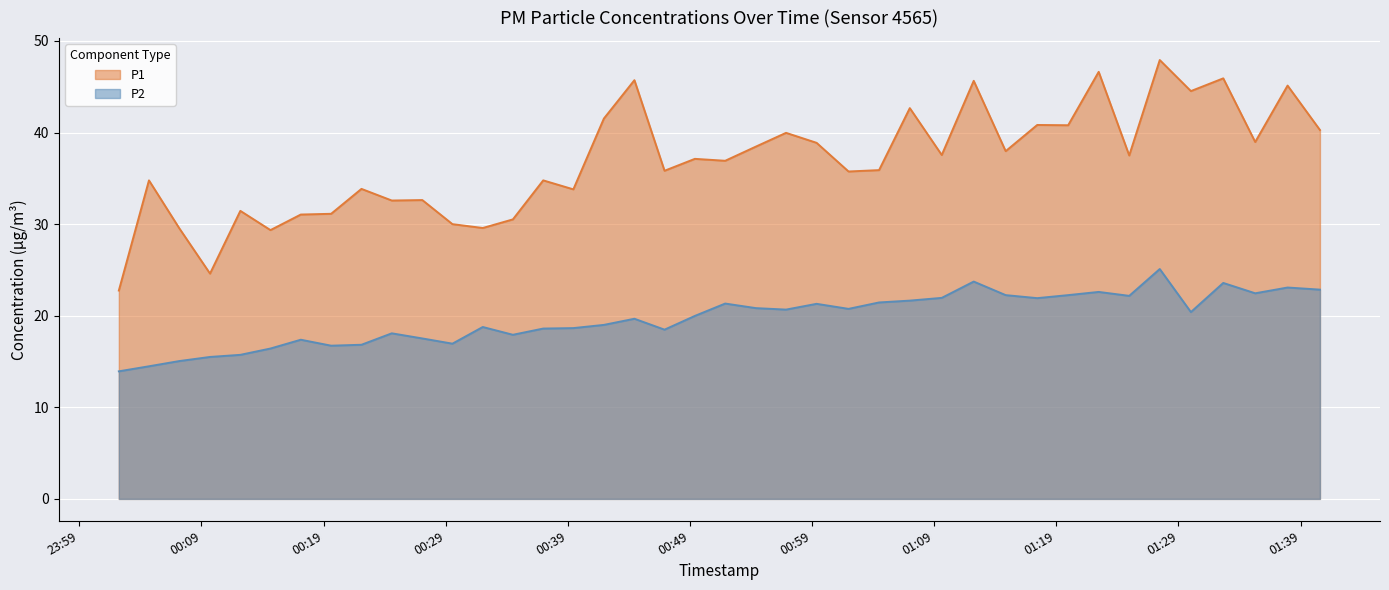

List the labels in order of P2 value, largest first.

2023-04-29T01:27:28, 2023-04-29T01:12:14, 2023-04-29T01:32:40, 2023-04-29T01:37:56, 2023-04-29T01:40:35, 2023-04-29T01:22:28, 2023-04-29T01:35:17, 2023-04-29T01:14:51, 2023-04-29T01:19:58, 2023-04-29T01:24:58, 2023-04-29T01:09:37, 2023-04-29T01:17:26, 2023-04-29T01:07:00, 2023-04-29T01:04:29, 2023-04-29T00:51:53, 2023-04-29T00:59:22, 2023-04-29T00:54:24, 2023-04-29T01:01:59, 2023-04-29T00:56:52, 2023-04-29T01:30:01, 2023-04-29T00:49:24, 2023-04-29T00:44:27, 2023-04-29T00:41:57, 2023-04-29T00:32:02, 2023-04-29T00:39:27, 2023-04-29T00:36:59, 2023-04-29T00:46:55, 2023-04-29T00:24:35, 2023-04-29T00:34:30, 2023-04-29T00:27:05, 2023-04-29T00:17:08, 2023-04-29T00:29:33, 2023-04-29T00:22:06, 2023-04-29T00:19:37, 2023-04-29T00:14:39, 2023-04-29T00:12:11, 2023-04-29T00:09:42, 2023-04-29T00:07:11, 2023-04-29T00:04:42, 2023-04-29T00:02:14